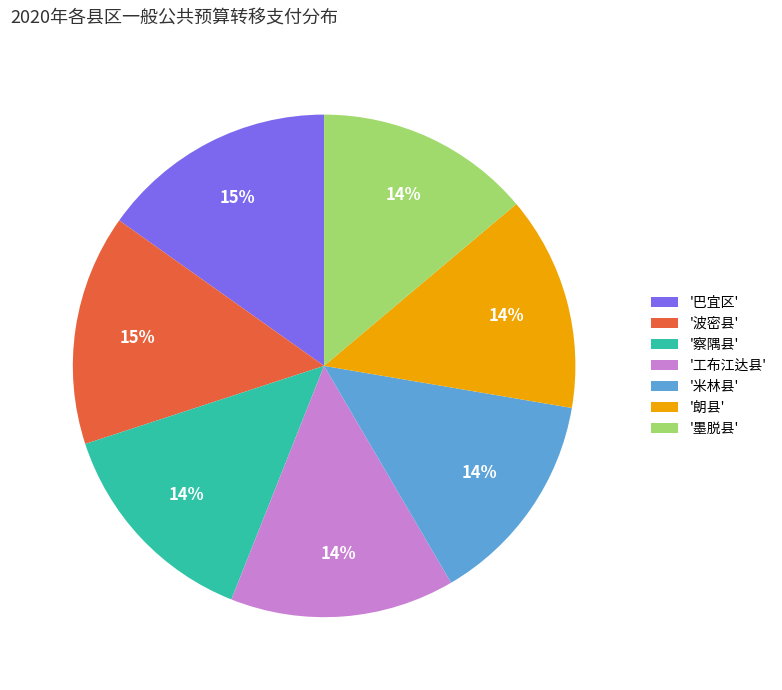

How many segments does this pie chart have?

7